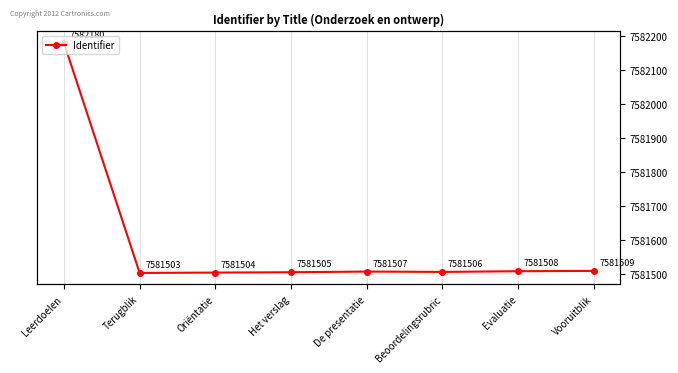

What is the sum of the values at Beoordelingsrubric and De presentatie?

15163013